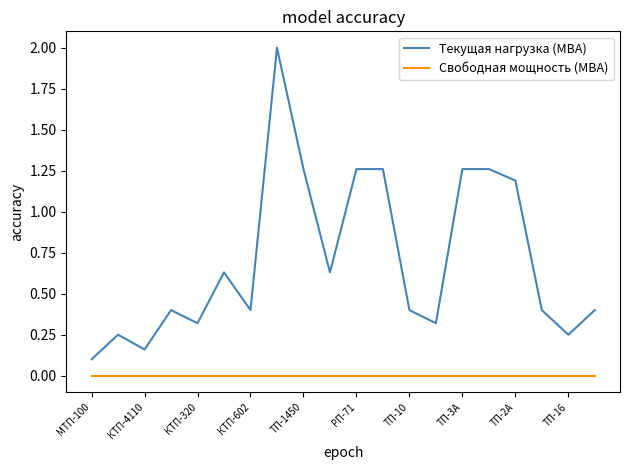

Which series has the largest range (max minus min)?

Текущая нагрузка (МВА)